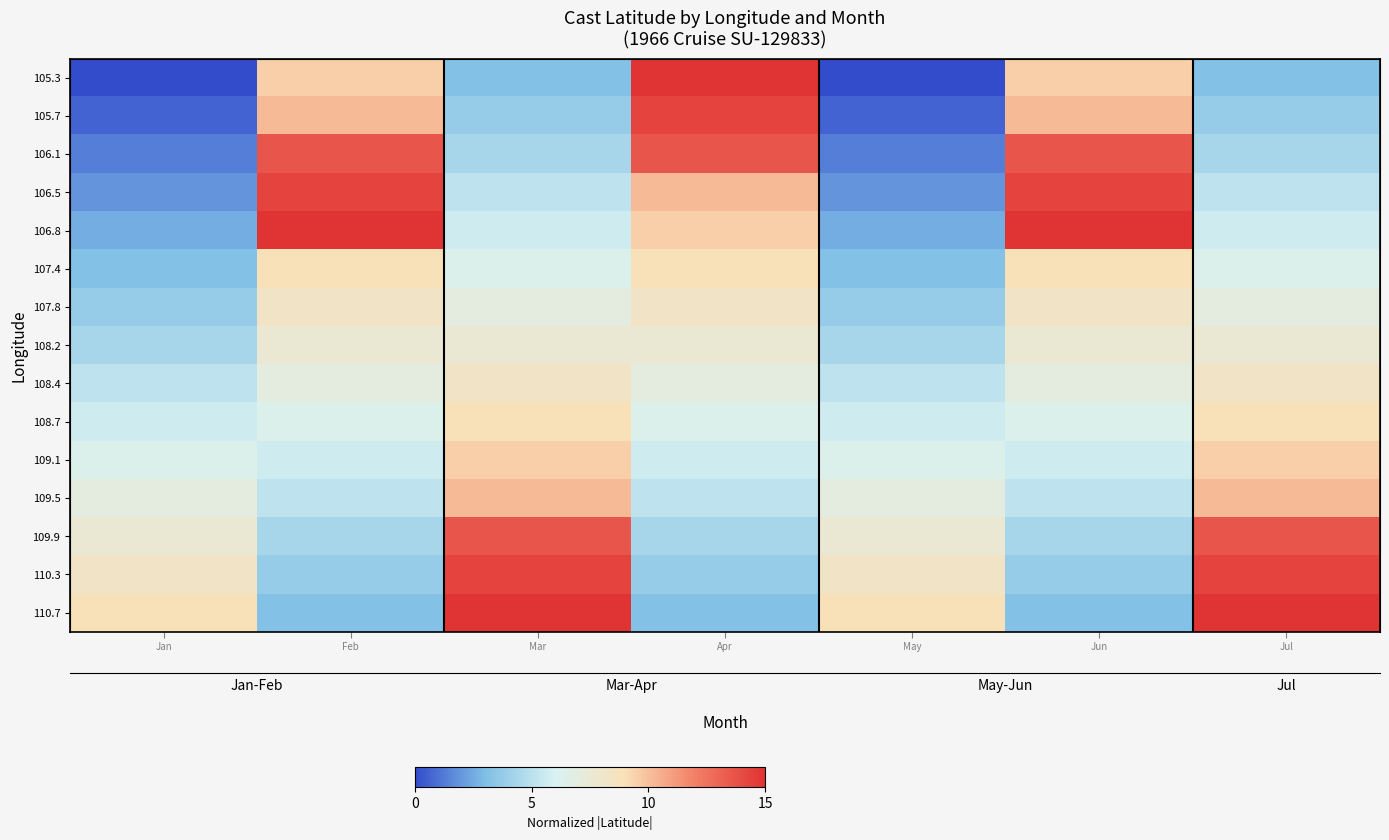

The value of 110.7 at Apr is 5.0. True or false?

False